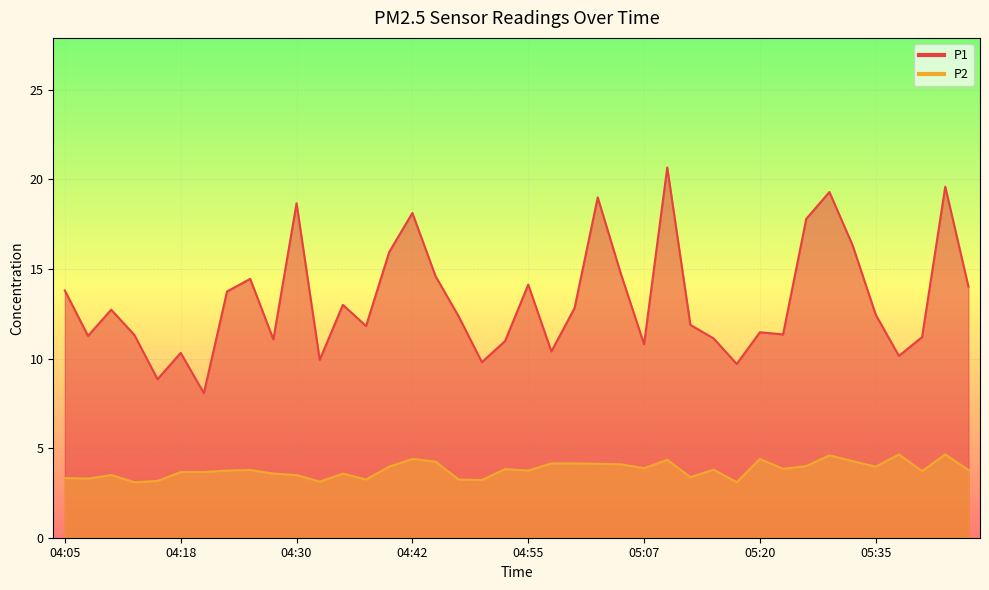

Rank the series by their average value, from lowest to highest.

P2, P1